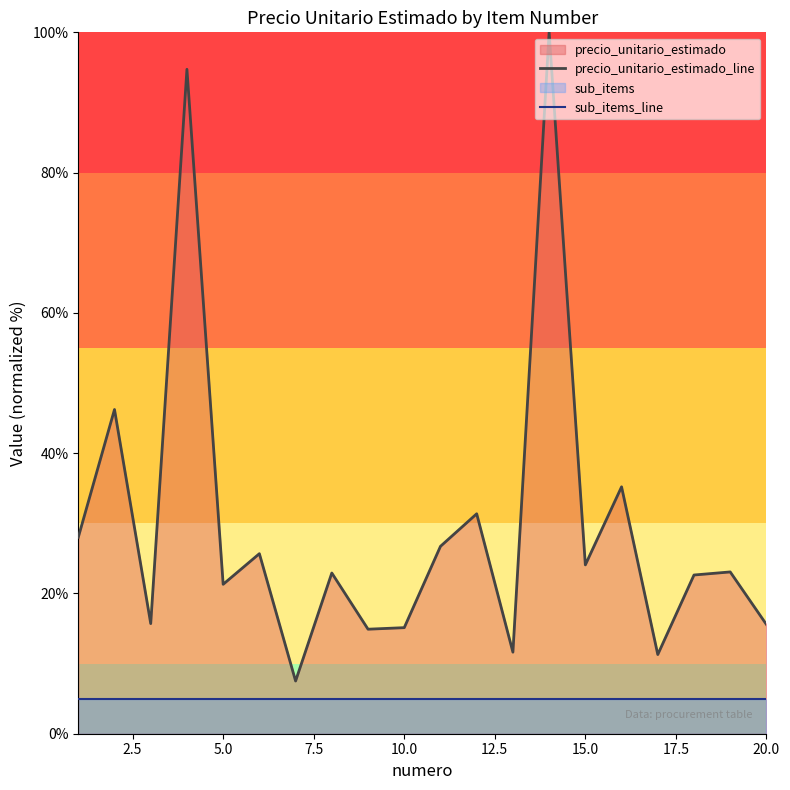

What is the lowest value of the precio_unitario_estimado_line series?

7.5